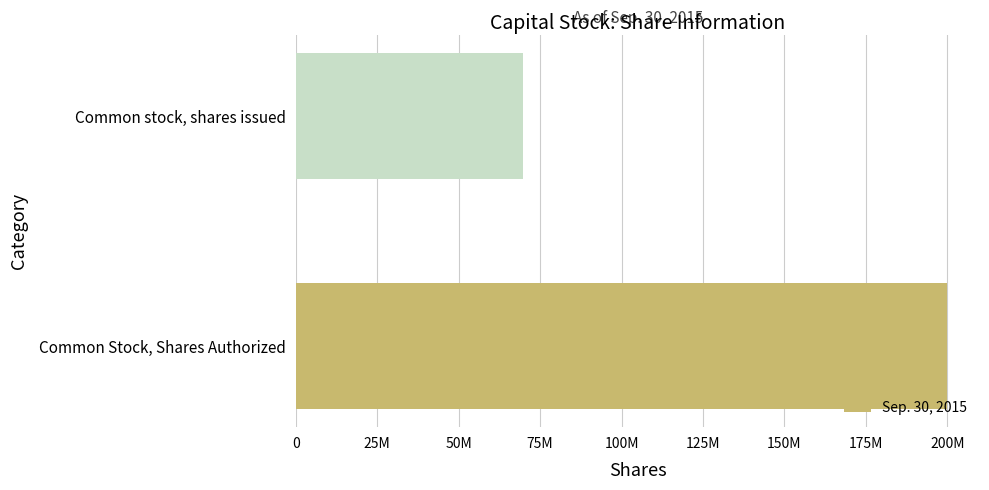

Are the bars horizontal?

Yes